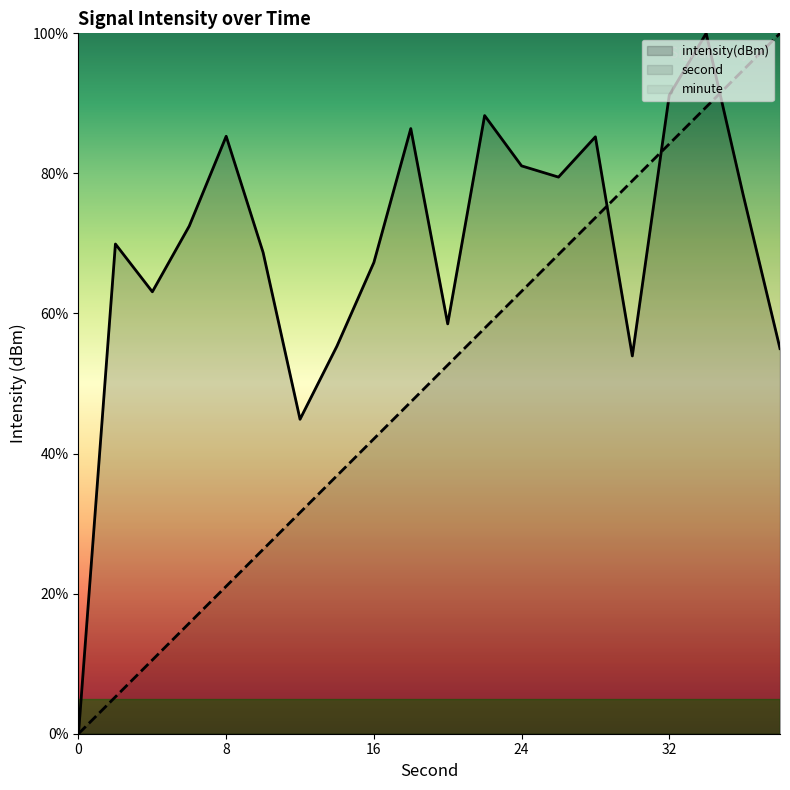

Between 4 and 28, which series saw the biggest shift?

second